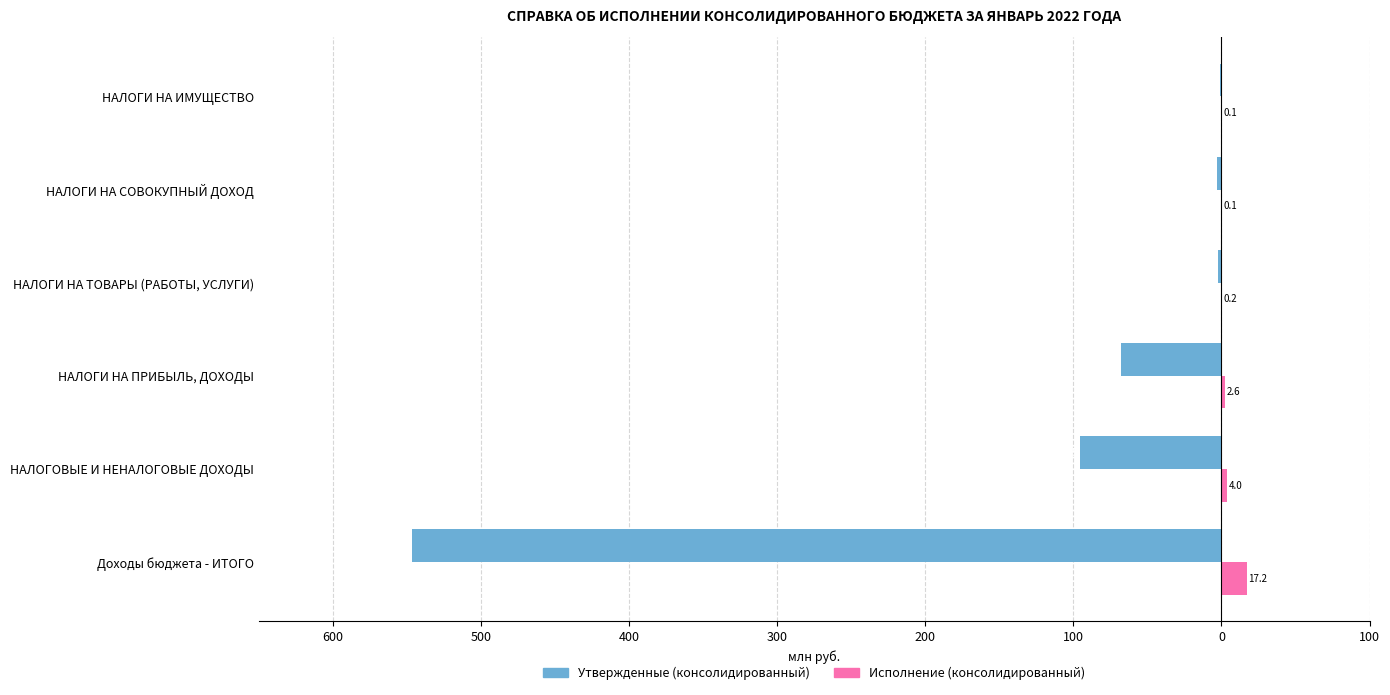

What are all the series names shown in the legend?

Утвержденные (консолидированный), Исполнение (консолидированный)